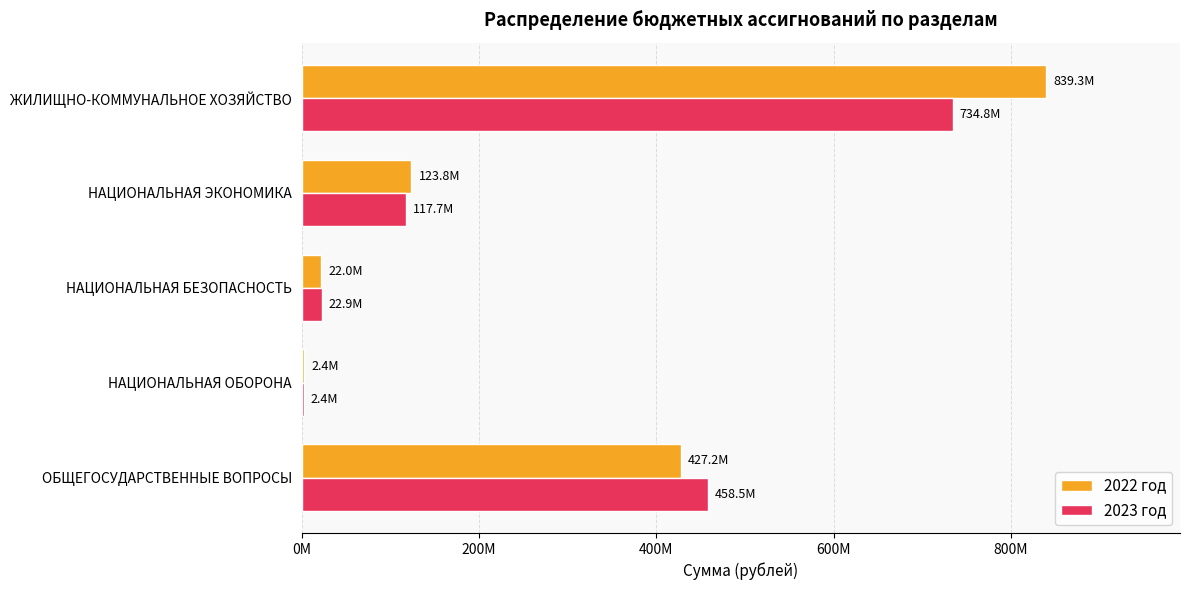

What are all the series names shown in the legend?

2022 год, 2023 год